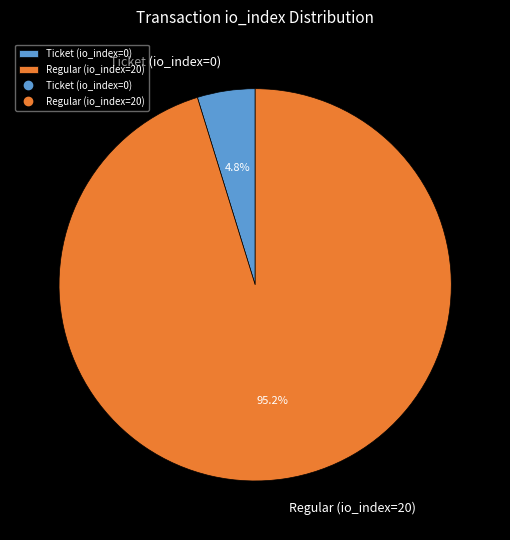

Count the number of slices in the pie.

2